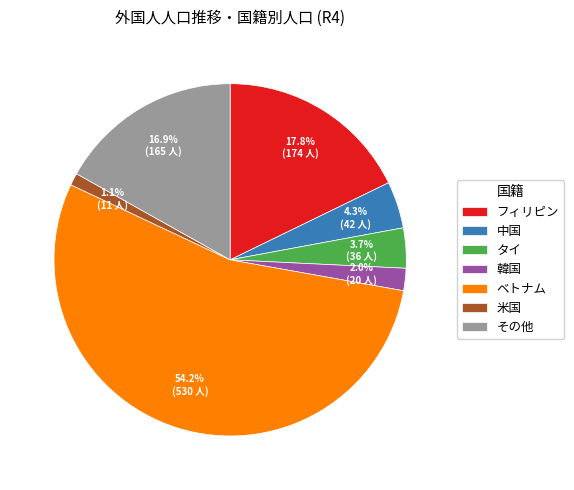

What is the largest slice in the pie chart?

ベトナム